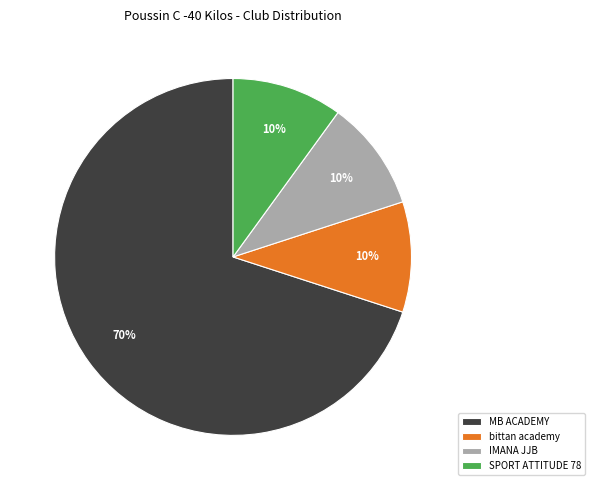

Count the number of slices in the pie.

4